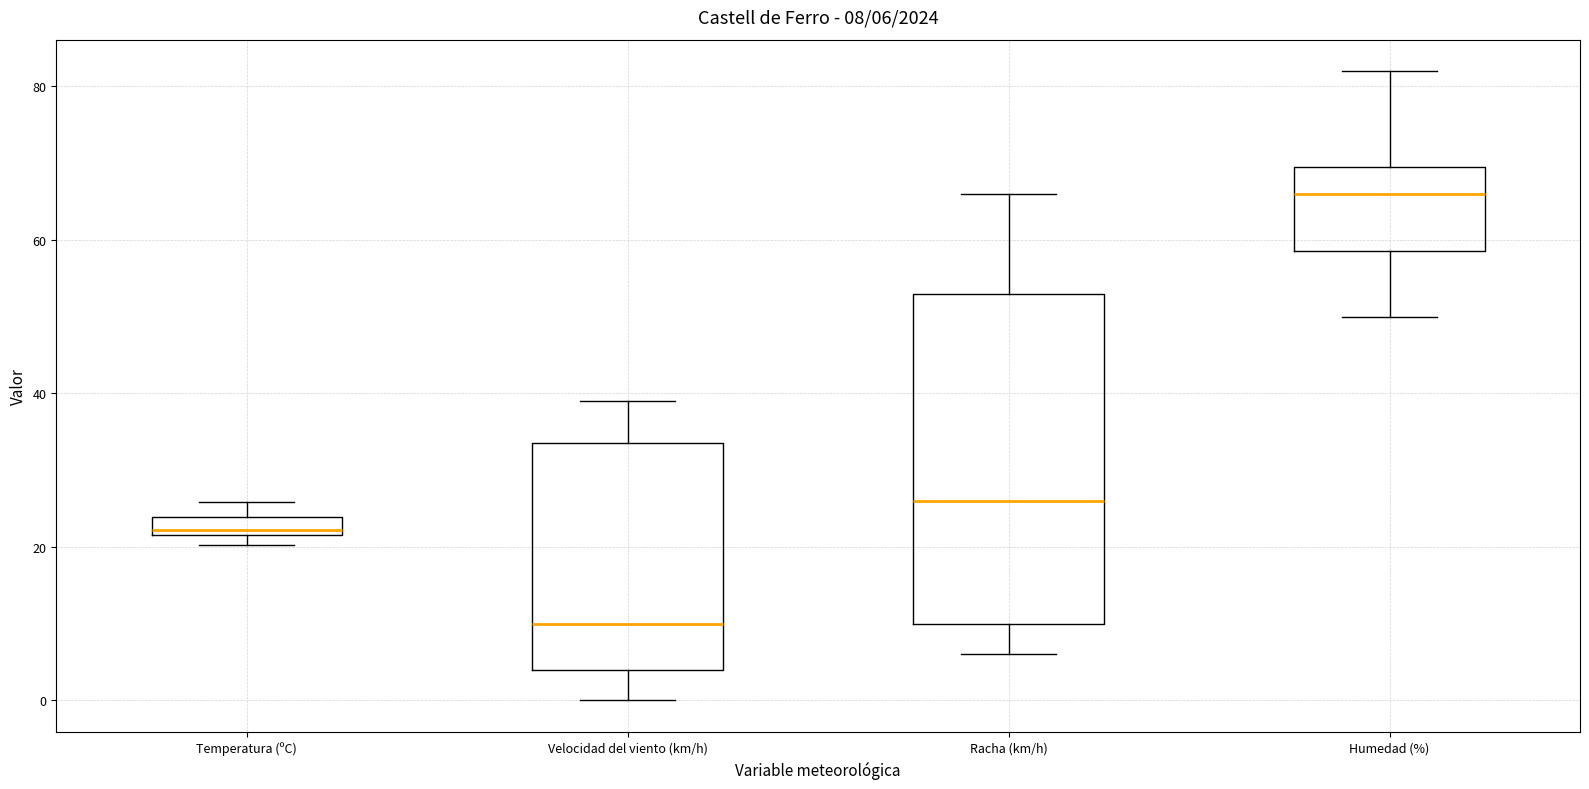

Which box's median line is the highest?

Humedad (%)